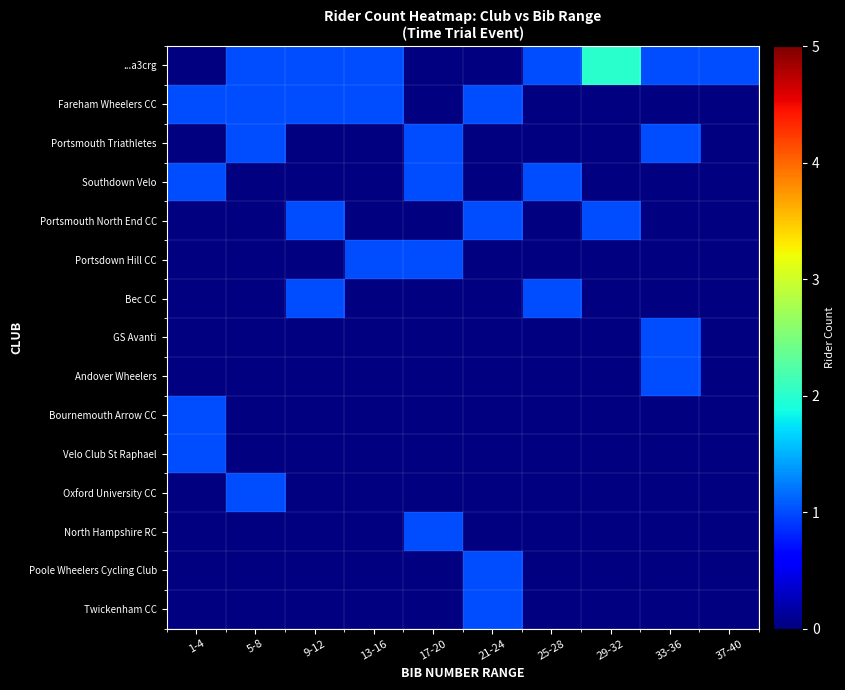

Rank the categories by Bournemouth Arrow CC value from highest to lowest.

1-4, 5-8, 9-12, 13-16, 17-20, 21-24, 25-28, 29-32, 33-36, 37-40